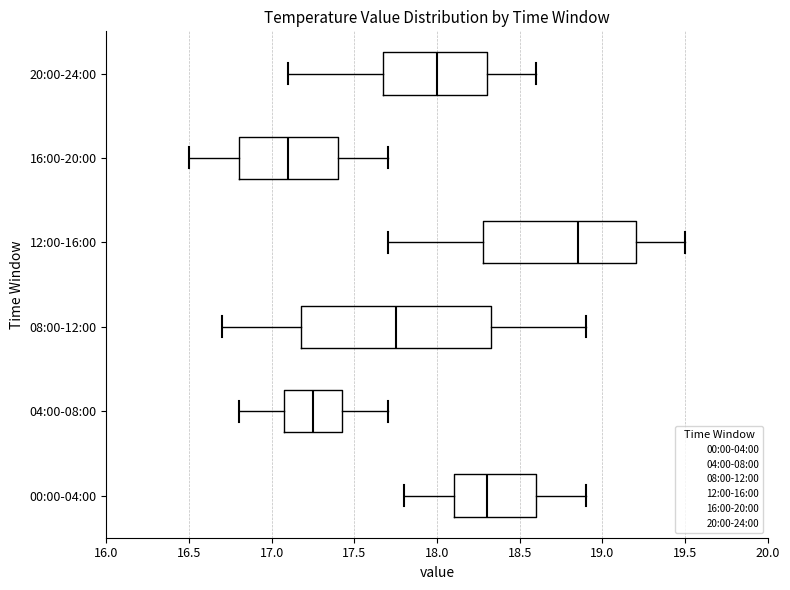

Reading bottom to top, transcribe this box plot: for each box, give where its median line is, the range the box spans, and where its two whiskers end, as read against the x-axis. The values are not printed on the chart, so give them approximately, as read against the axis.

00:00-04:00: median 18.30, box 18.10 to 18.60, whiskers 17.80 to 18.90
04:00-08:00: median 17.25, box 17.10 to 17.45, whiskers 16.80 to 17.70
08:00-12:00: median 17.75, box 17.20 to 18.35, whiskers 16.70 to 18.90
12:00-16:00: median 18.85, box 18.30 to 19.20, whiskers 17.70 to 19.50
16:00-20:00: median 17.10, box 16.80 to 17.40, whiskers 16.50 to 17.70
20:00-24:00: median 18.00, box 17.70 to 18.30, whiskers 17.10 to 18.60